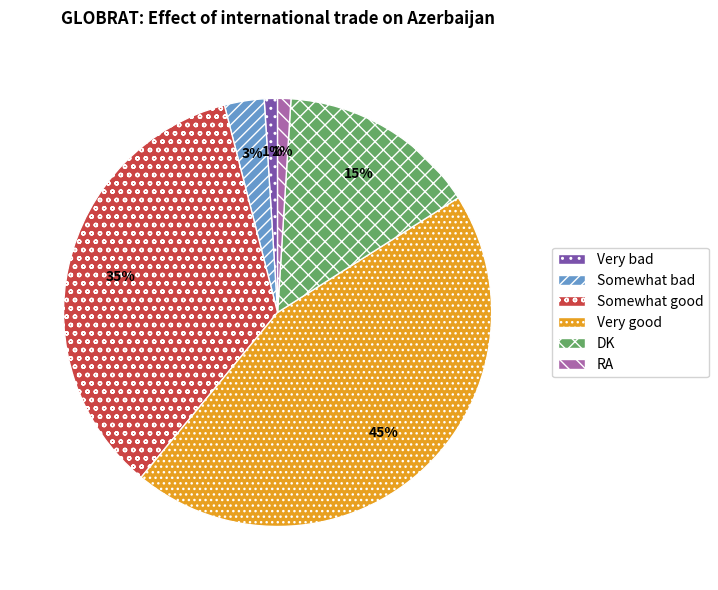

To the nearest percent, what is the average slice percentage?

17%